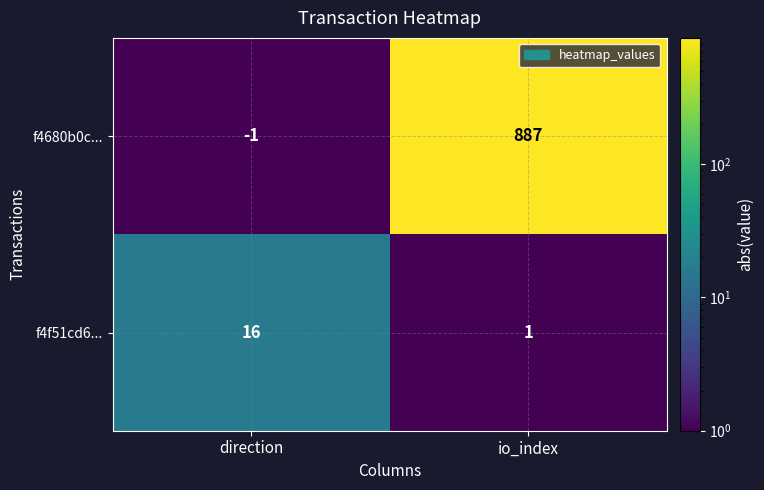

How many categories are shown in the chart?

2